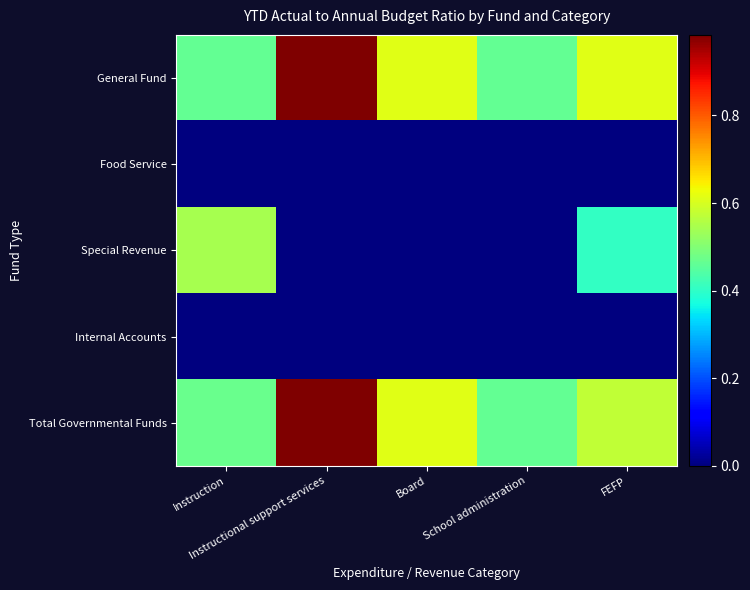

Reading left to right, what are all the values shown in this chart?

General Fund: Instruction=0.5	Instructional support services=1.0	Board=0.6	School administration=0.5	FEFP=0.6
Food Service: Instruction=0.0	Instructional support services=0.0	Board=0.0	School administration=0.0	FEFP=0.0
Special Revenue: Instruction=0.5	Instructional support services=0.0	Board=0.0	School administration=0.0	FEFP=0.4
Internal Accounts: Instruction=0.0	Instructional support services=0.0	Board=0.0	School administration=0.0	FEFP=0.0
Total Governmental Funds: Instruction=0.5	Instructional support services=1.0	Board=0.6	School administration=0.5	FEFP=0.6